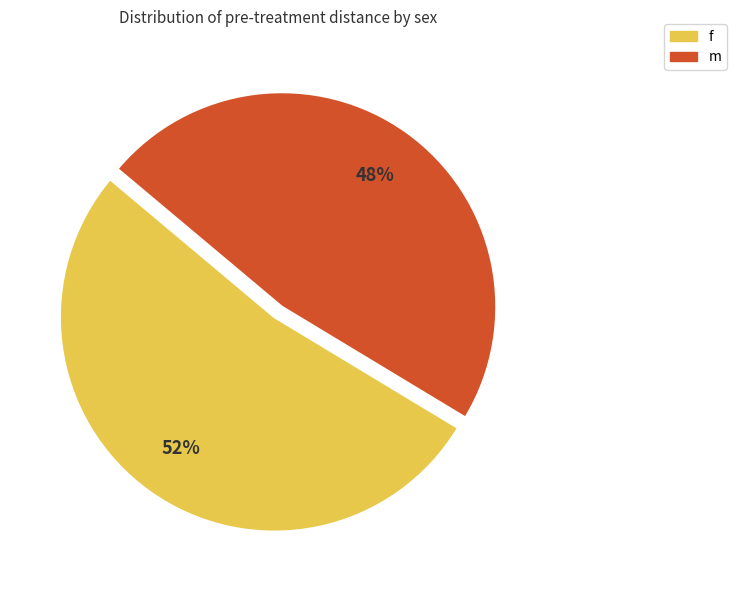

True or false: m accounts for 48% of the total.

True